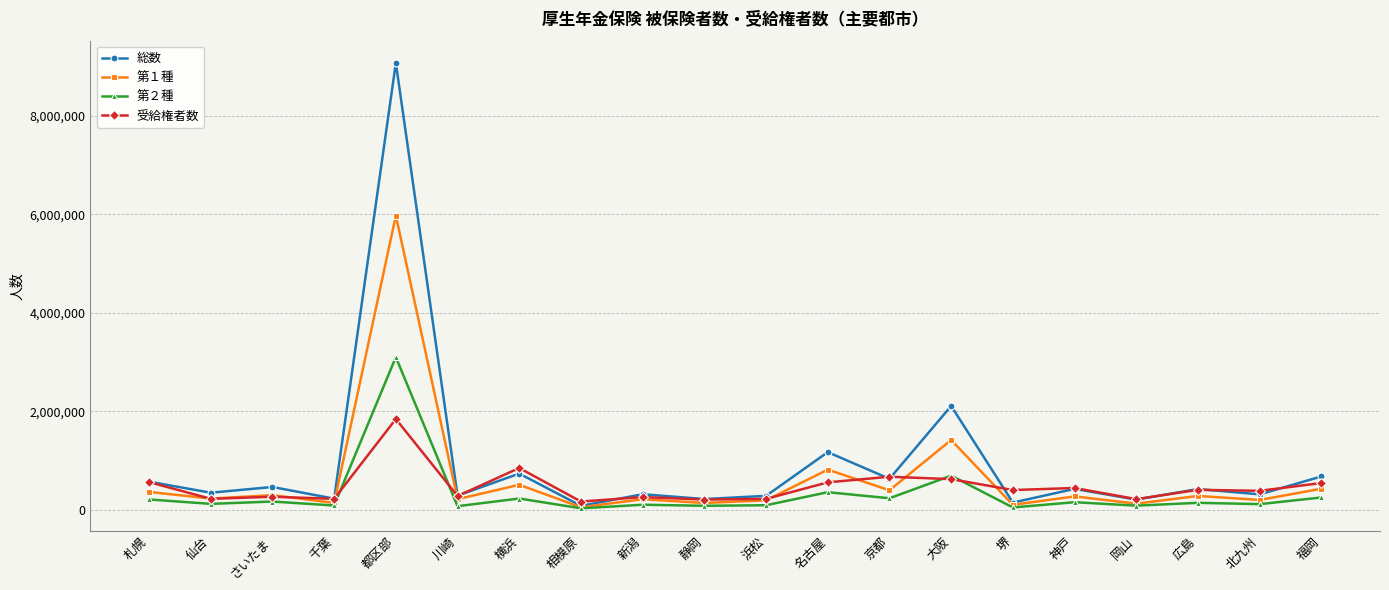

List the series in order of their peak value, highest first.

総数, 第１種, 第２種, 受給権者数